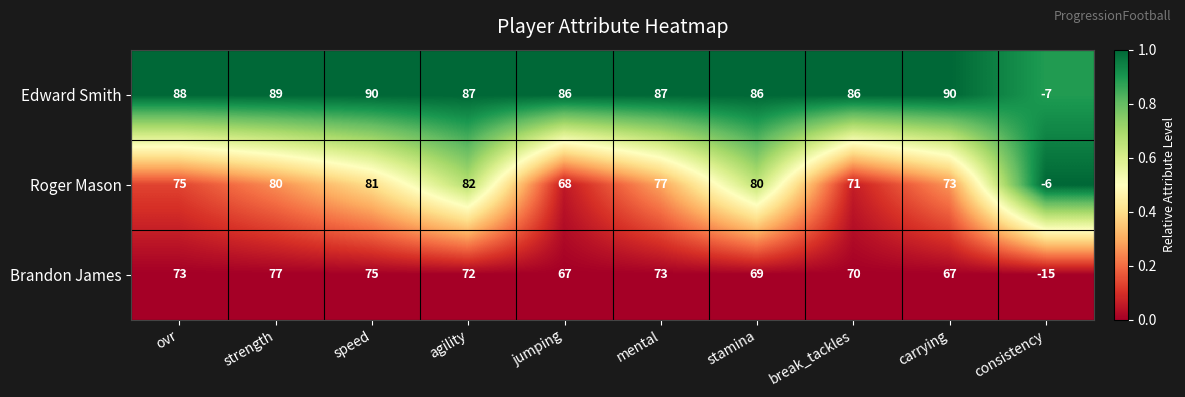

At which label does Brandon James reach its minimum?

consistency